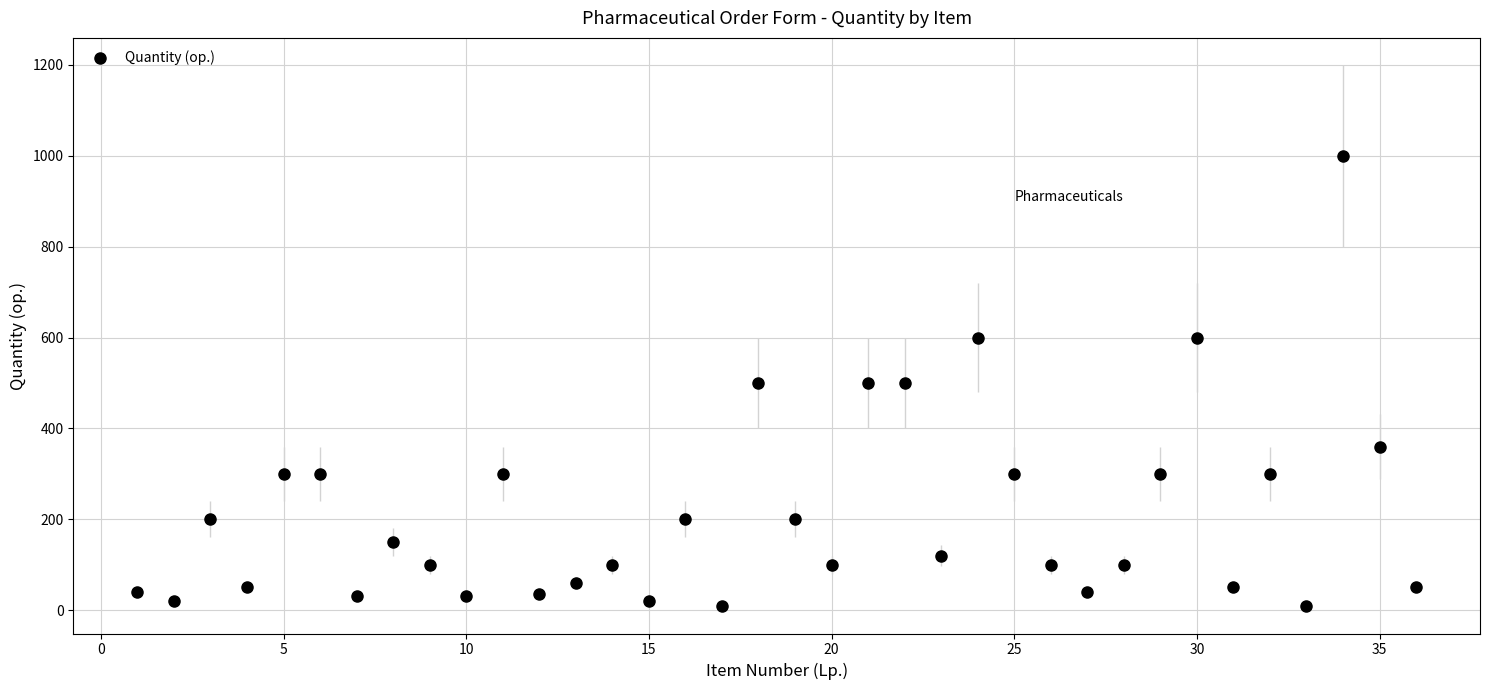

What is the range of X values (max minus min)?

35